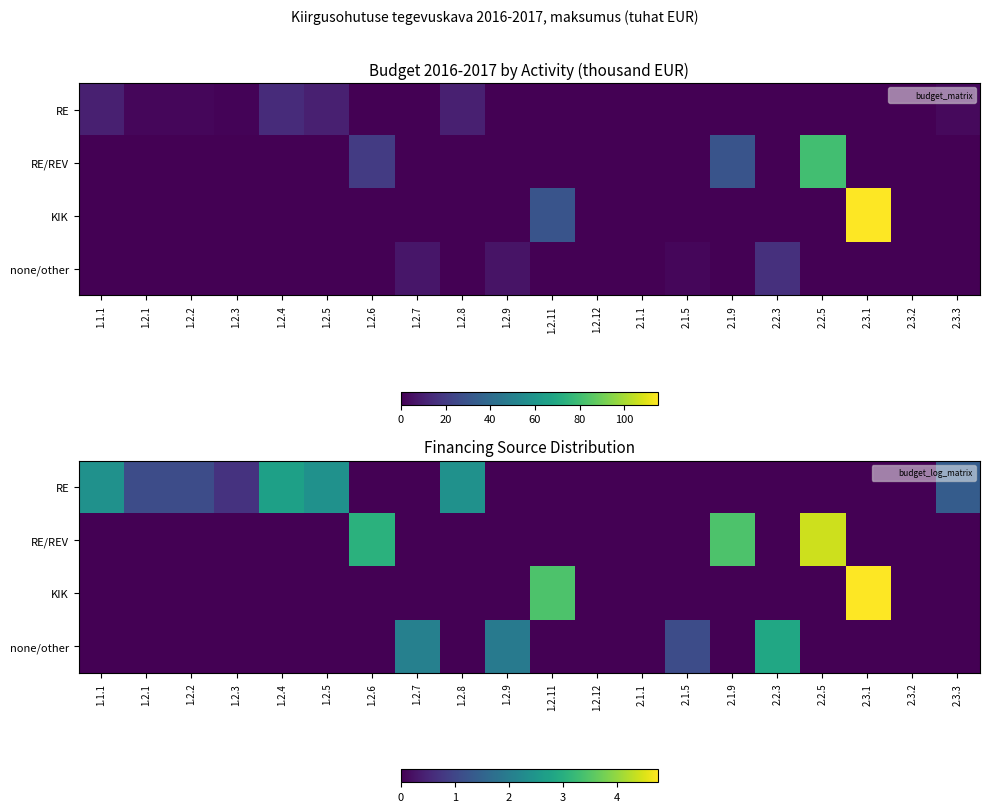

What is the difference between the maximum and second lowest values in the none/other series?

2.8